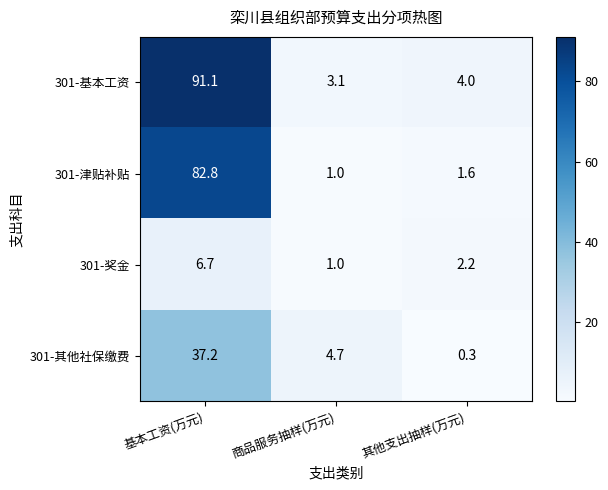

Is it true that 301-其他社保缴费 equals 4.7 at 商品服务抽样(万元)?

True